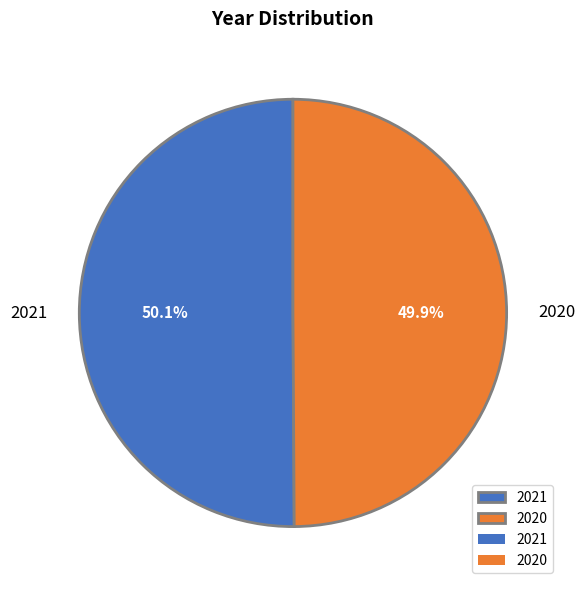

What is the total percentage of 2020 and 2021?

100.0%